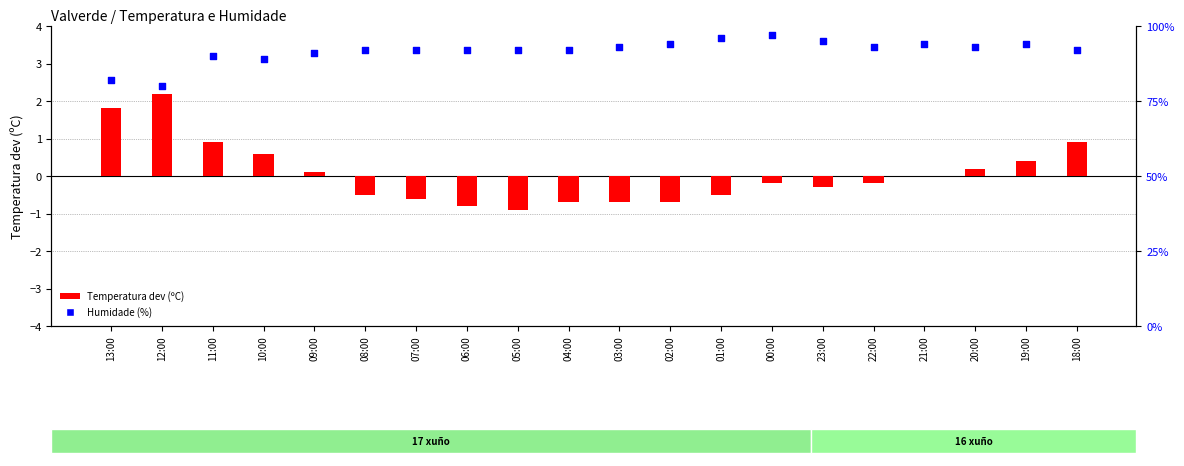

At which category is the sum across all series the highest?

12:00